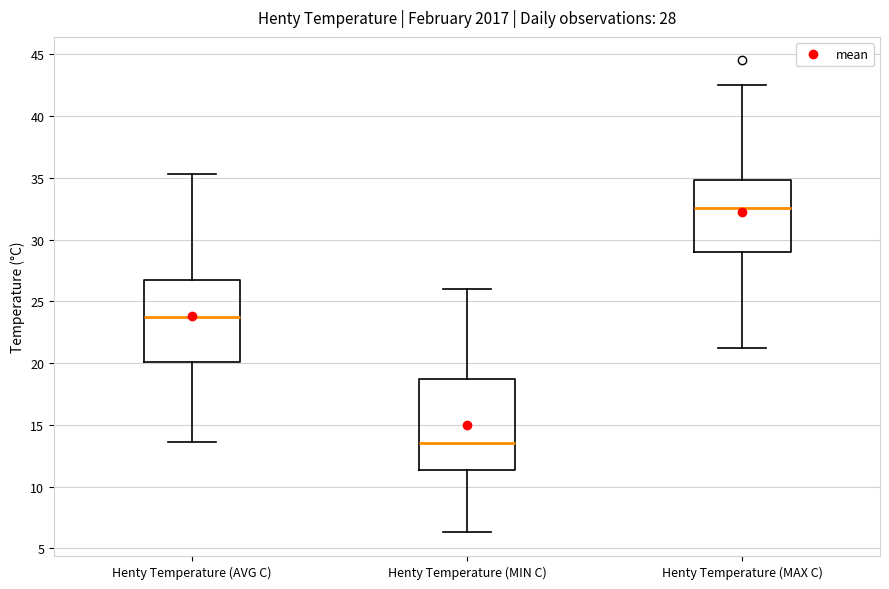

Comparing the boxes themselves (not the whiskers), which one is the tallest?

Henty Temperature (MIN C)